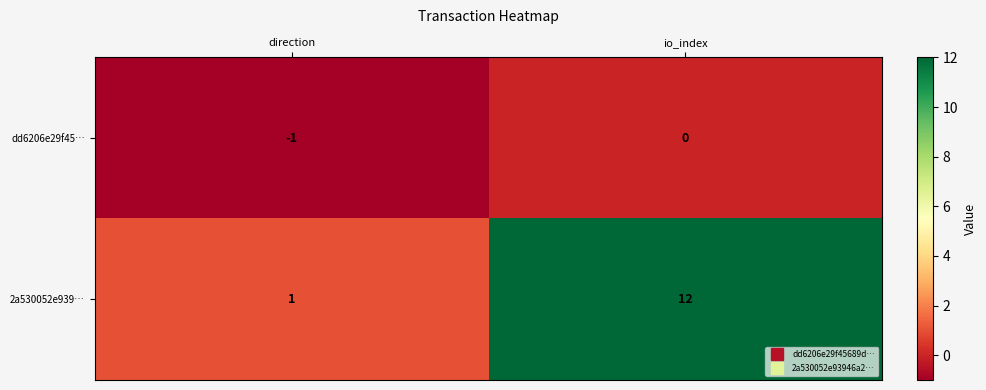

What is the difference between the 2a530052e939… values at io_index and direction?

11